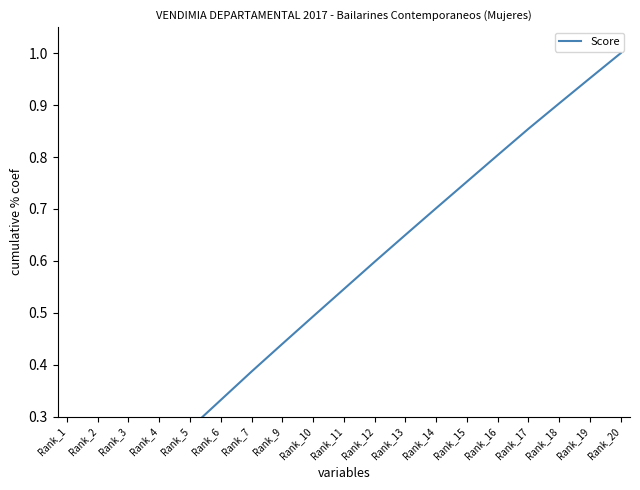

What is the sum of the values at Rank_6 and Rank_17?

1.2